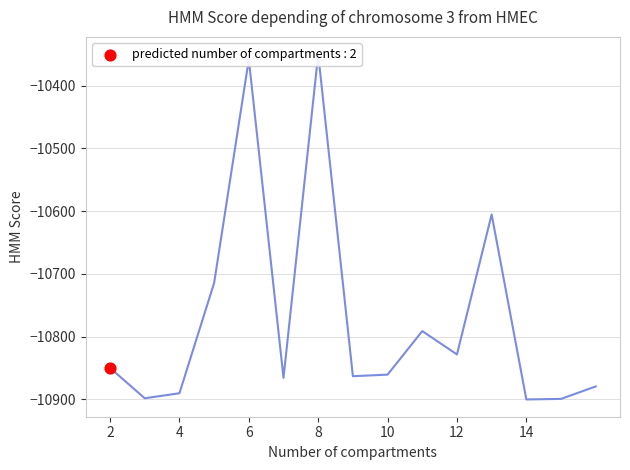

Which has a higher value, 4 or 8?

8